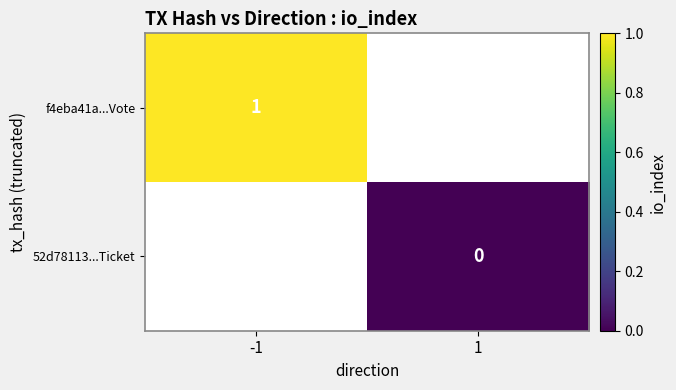

Is the value of f4eba41a...Vote at -1 greater than the value of 52d78113...Ticket at 1?

Yes